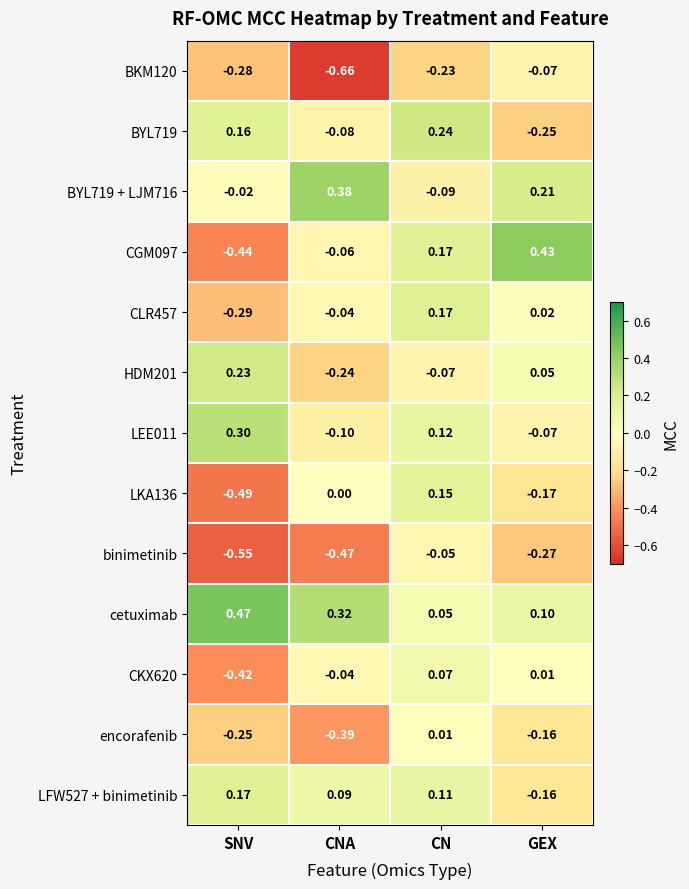

At how many categories does at least one series exceed 0?

4